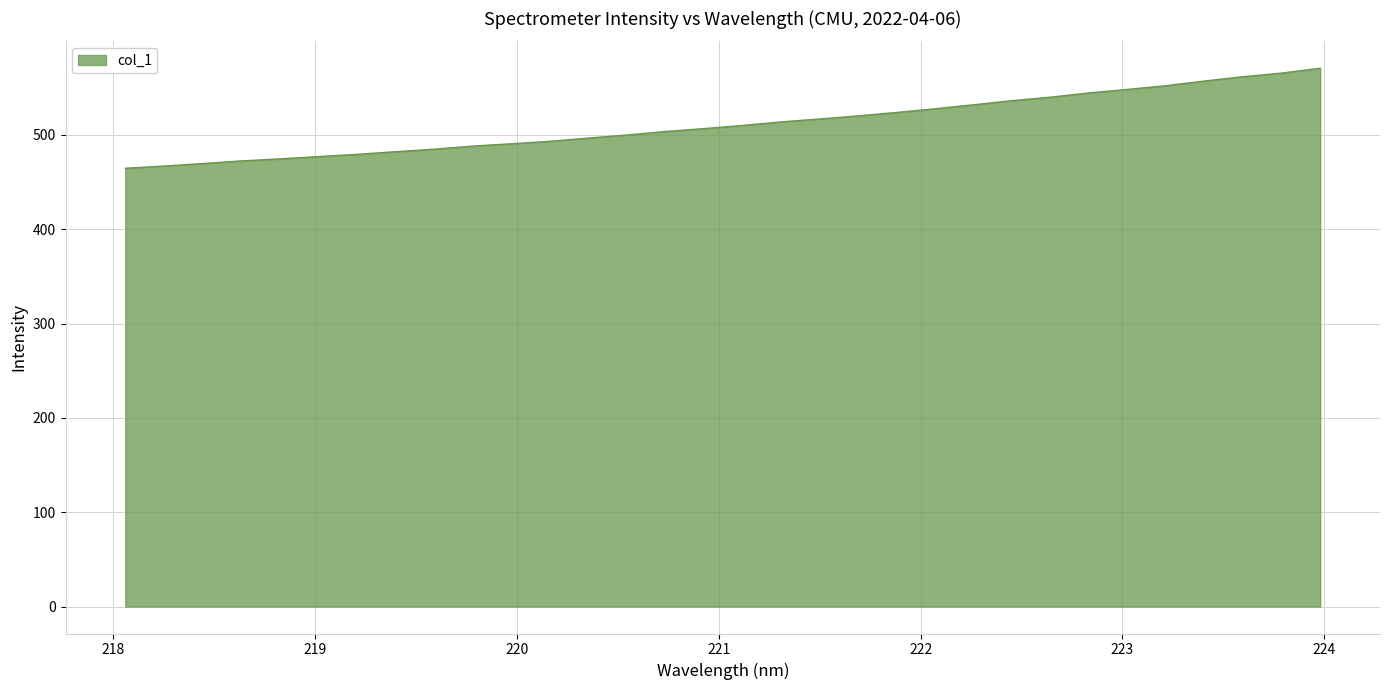

What is the greatest value displayed?

570.6